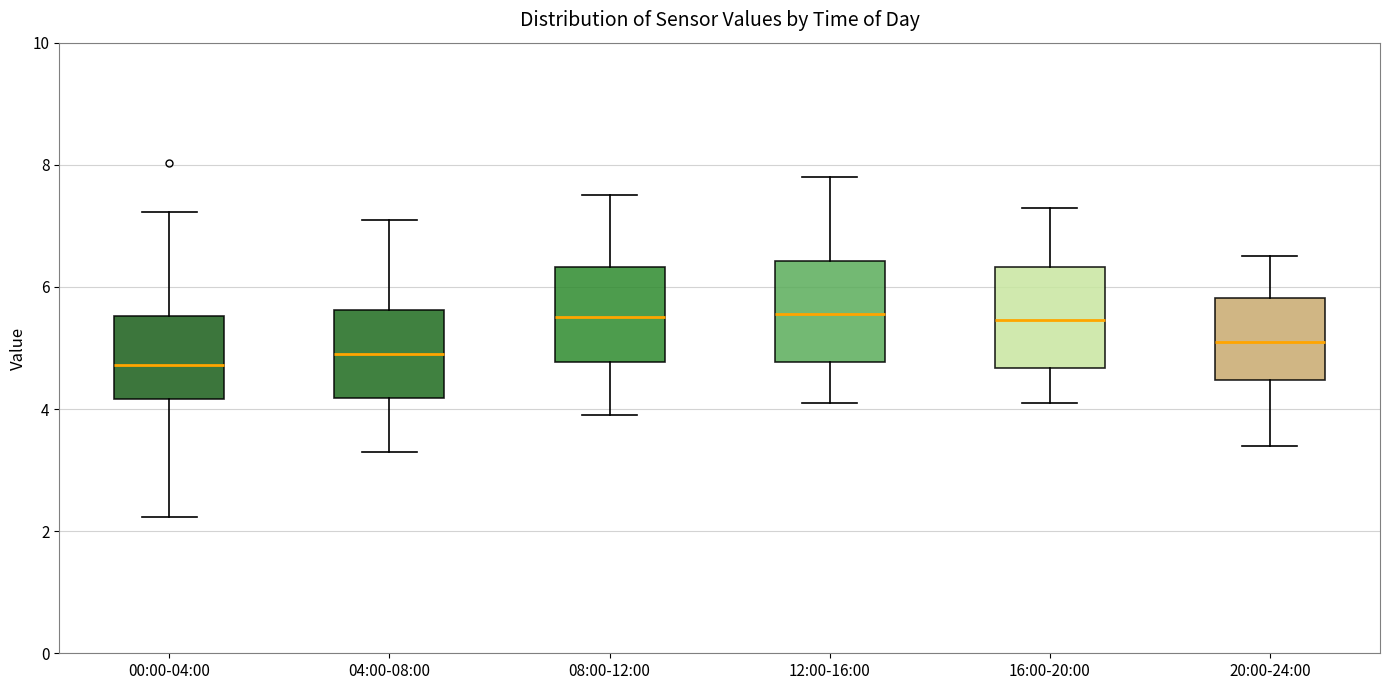

Reading left to right, read every box against the y-axis: the position of its median line, the range the box covers, and the ends of its whiskers. The values are not printed on the chart, so give them approximately, as read against the axis.

00:00-04:00: median 4.8, box 4.2 to 5.6, whiskers 2.2 to 7.2
04:00-08:00: median 5.0, box 4.2 to 5.6, whiskers 3.4 to 7.2
08:00-12:00: median 5.6, box 4.8 to 6.4, whiskers 4.0 to 7.6
12:00-16:00: median 5.6, box 4.8 to 6.4, whiskers 4.2 to 7.8
16:00-20:00: median 5.4, box 4.6 to 6.4, whiskers 4.2 to 7.4
20:00-24:00: median 5.2, box 4.4 to 5.8, whiskers 3.4 to 6.6